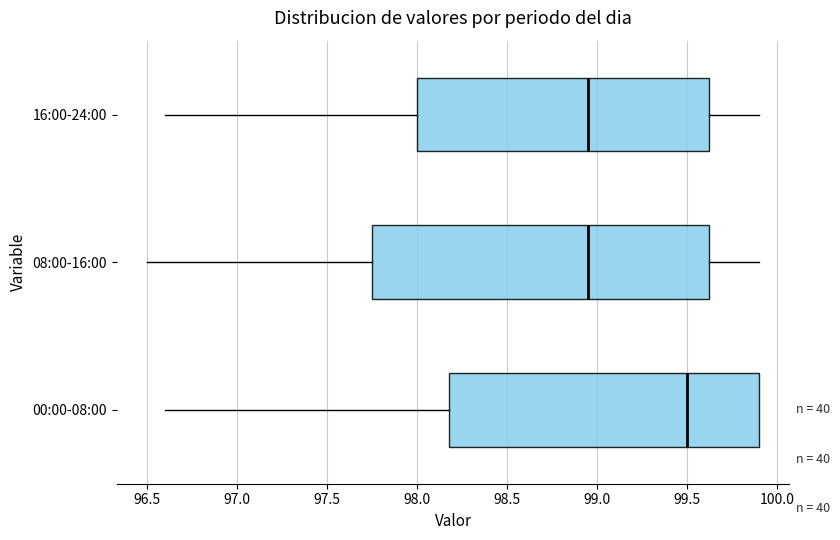

Which box is the widest, from its left edge to its right edge?

08:00-16:00